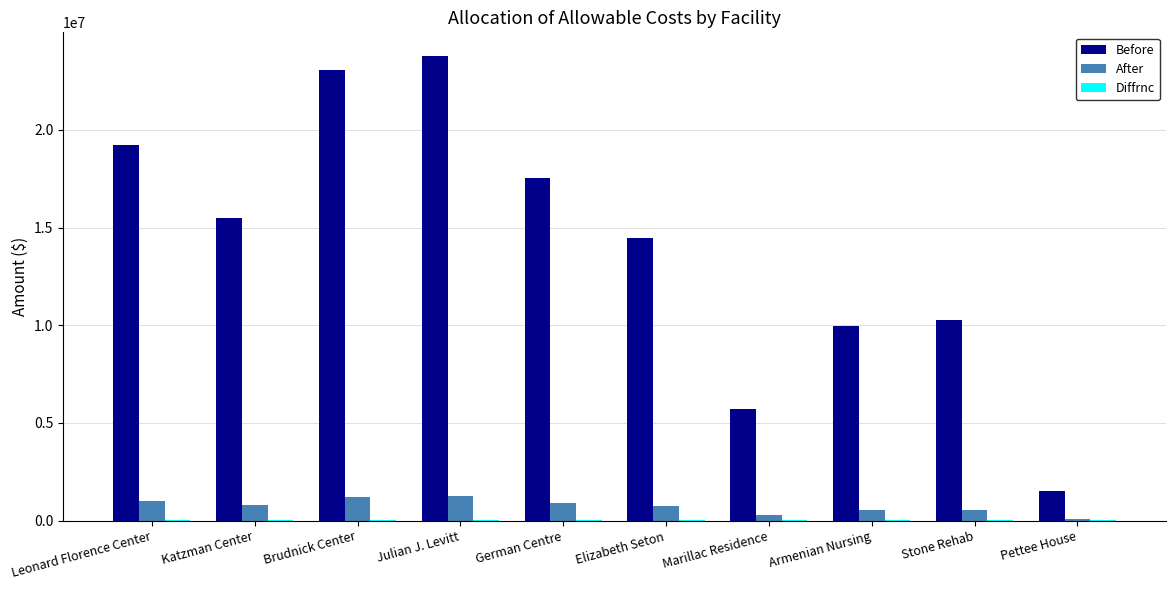

The value of After at Armenian Nursing is 520097. True or false?

True